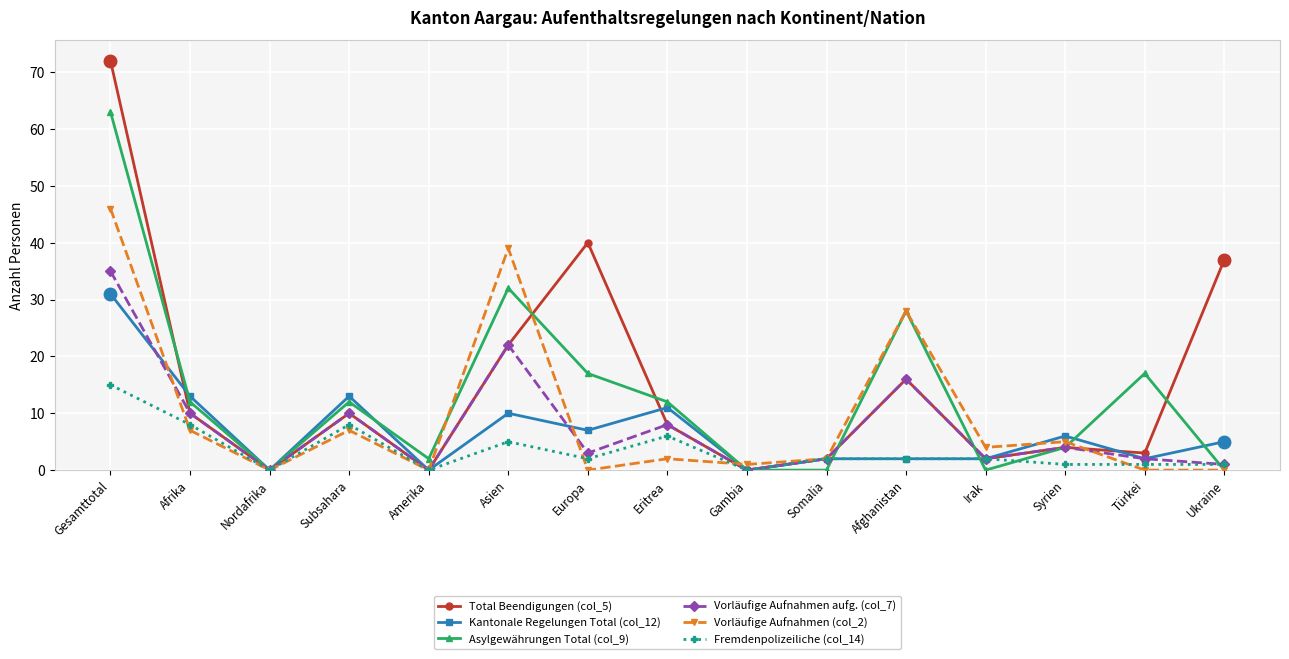

At which category does Vorläufige Aufnahmen (col_2) reach its first local peak?

Subsahara